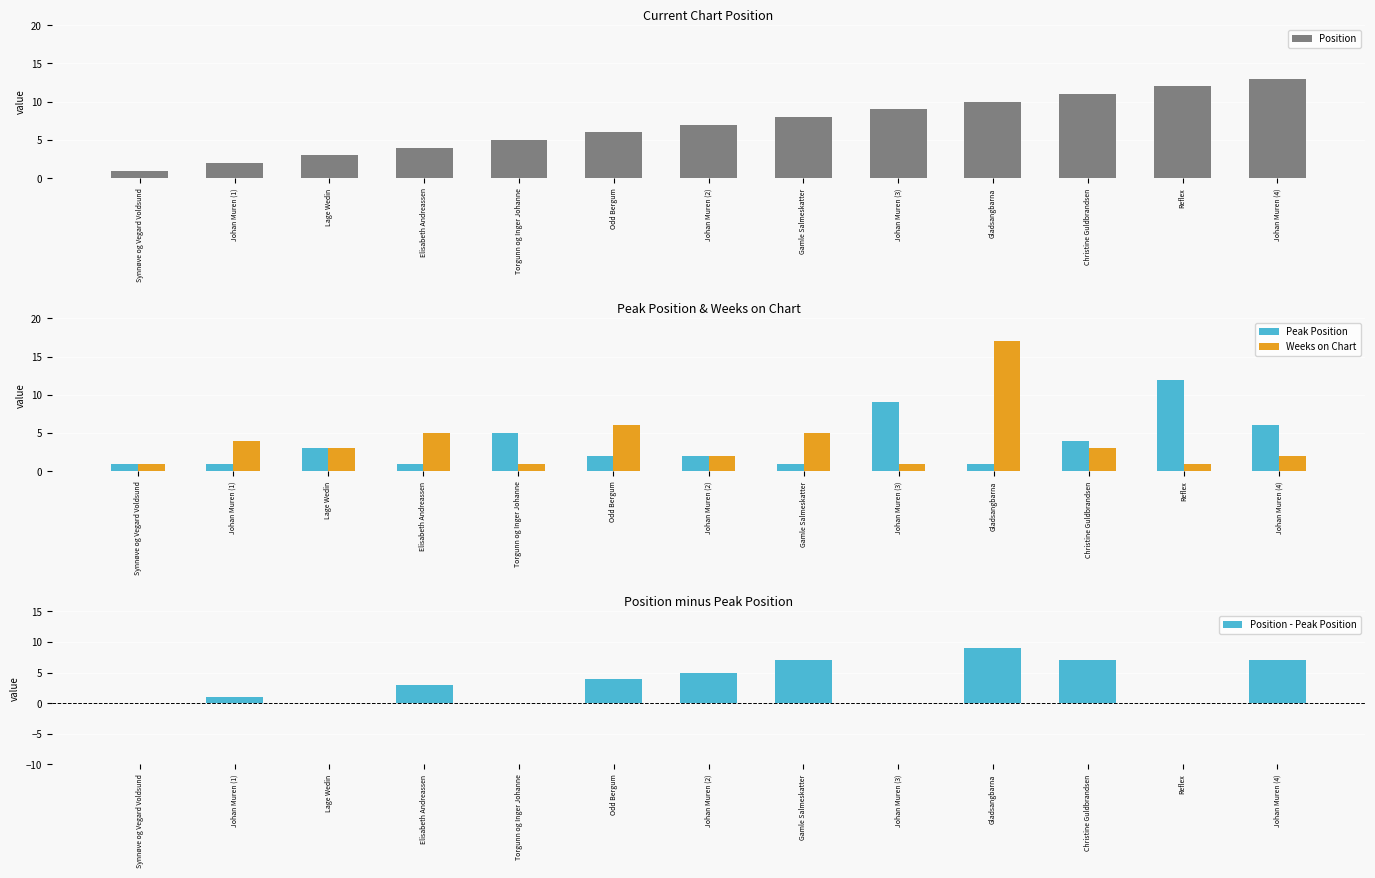

Reading right to left, transcribe all the data shown in this chart.

Position: Johan Muren (4)=13	Reflex=12	Christine Guldbrandsen=11	Gladsangbarna=10	Johan Muren (3)=9	Gamle Salmeskatter=8	Johan Muren (2)=7	Odd Bergum=6	Torgunn og Inger Johanne=5	Elisabeth Andreassen=4	Lage Wedin=3	Johan Muren (1)=2	Synnøve og Vegard Voldsund=1
Peak Position: Johan Muren (4)=6	Reflex=12	Christine Guldbrandsen=4	Gladsangbarna=1	Johan Muren (3)=9	Gamle Salmeskatter=1	Johan Muren (2)=2	Odd Bergum=2	Torgunn og Inger Johanne=5	Elisabeth Andreassen=1	Lage Wedin=3	Johan Muren (1)=1	Synnøve og Vegard Voldsund=1
Weeks on Chart: Johan Muren (4)=2	Reflex=1	Christine Guldbrandsen=3	Gladsangbarna=17	Johan Muren (3)=1	Gamle Salmeskatter=5	Johan Muren (2)=2	Odd Bergum=6	Torgunn og Inger Johanne=1	Elisabeth Andreassen=5	Lage Wedin=3	Johan Muren (1)=4	Synnøve og Vegard Voldsund=1
Position - Peak Position: Johan Muren (4)=7	Reflex=0	Christine Guldbrandsen=7	Gladsangbarna=9	Johan Muren (3)=0	Gamle Salmeskatter=7	Johan Muren (2)=5	Odd Bergum=4	Torgunn og Inger Johanne=0	Elisabeth Andreassen=3	Lage Wedin=0	Johan Muren (1)=1	Synnøve og Vegard Voldsund=0